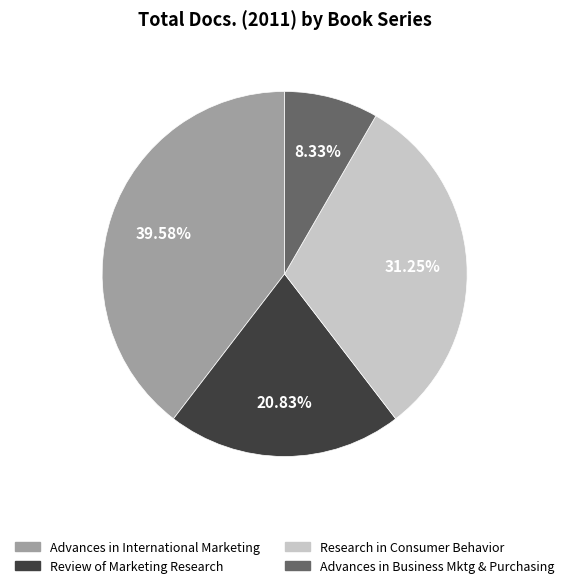

What portion of the pie excludes Review of Marketing Research?

79.2%